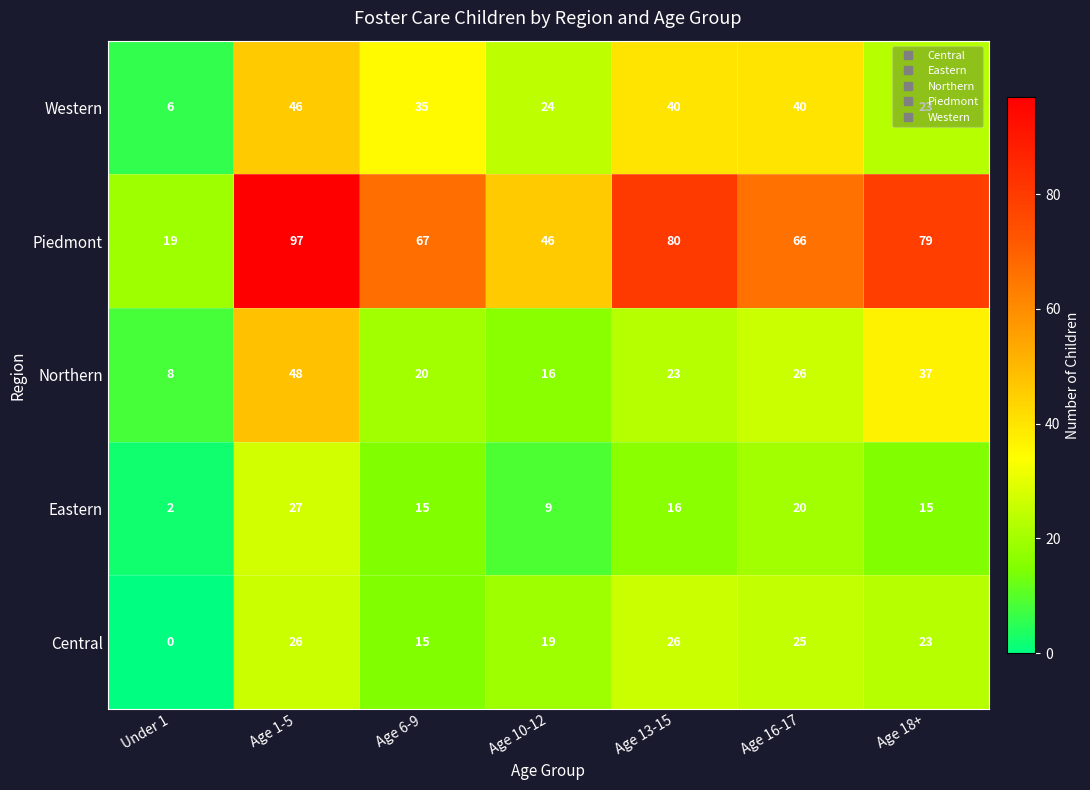

Which category has the highest value in the Piedmont series?

Age 1-5